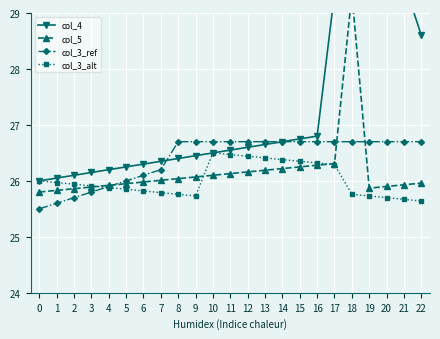

What is the value of the col_3_ref point at the 5th from the left?

25.9